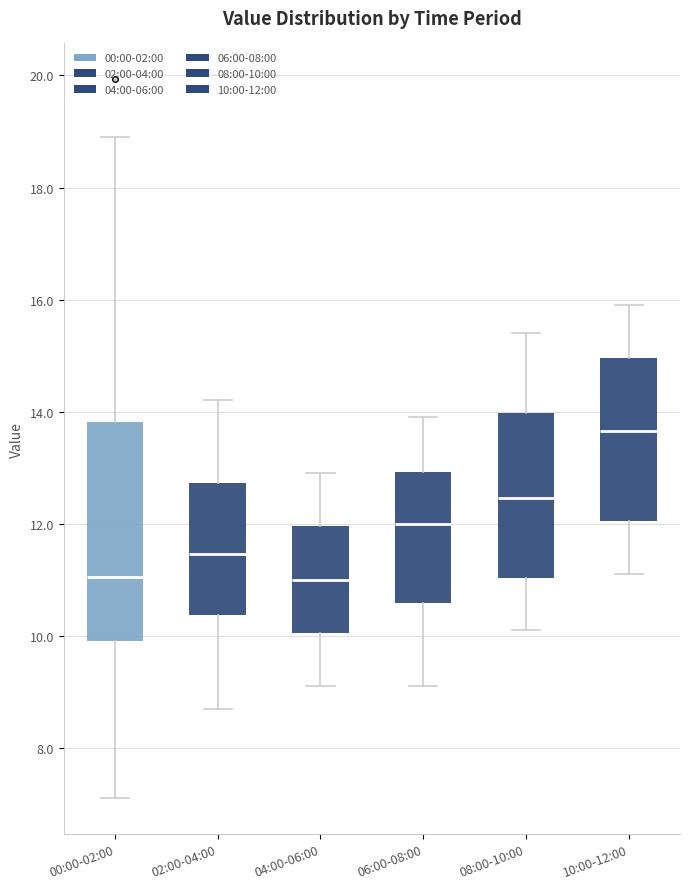

Reading left to right, read every box against the y-axis: the position of its median line, the range the box covers, and the ends of its whiskers. The values are not printed on the chart, so give them approximately, as read against the axis.

00:00-02:00: median 11.0, box 9.8 to 13.8, whiskers 7.2 to 19.0
02:00-04:00: median 11.4, box 10.4 to 12.8, whiskers 8.8 to 14.2
04:00-06:00: median 11.0, box 10.0 to 12.0, whiskers 9.2 to 13.0
06:00-08:00: median 12.0, box 10.6 to 13.0, whiskers 9.2 to 14.0
08:00-10:00: median 12.4, box 11.0 to 14.0, whiskers 10.2 to 15.4
10:00-12:00: median 13.6, box 12.0 to 15.0, whiskers 11.2 to 16.0